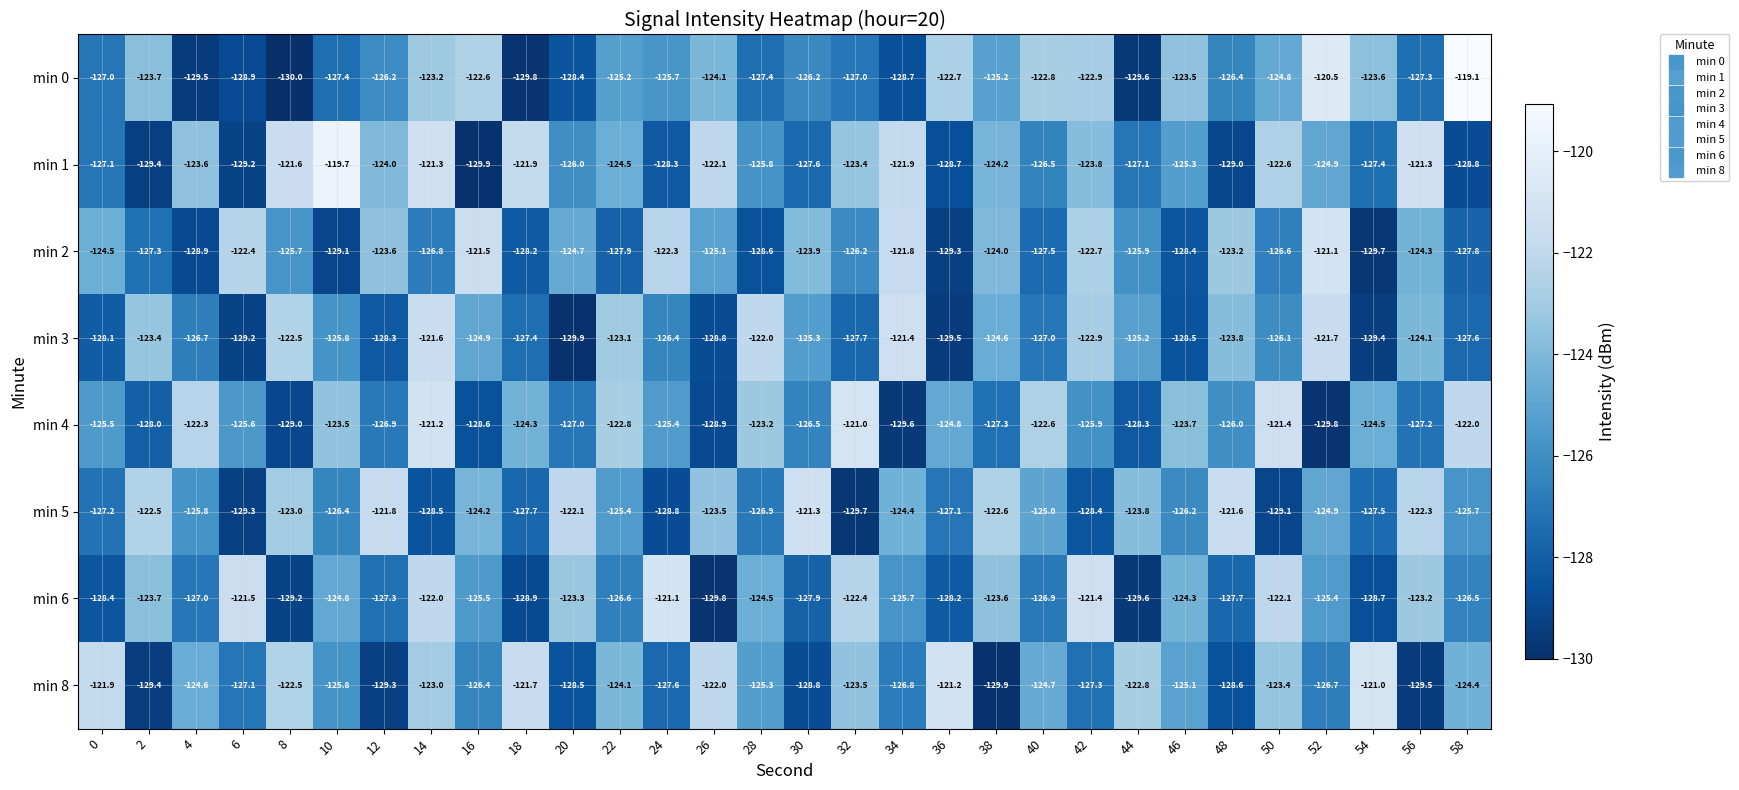

What is the total value across all series at 22?

-999.6